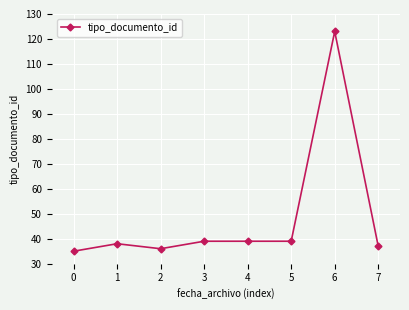

What is the difference between the maximum and minimum values?

88